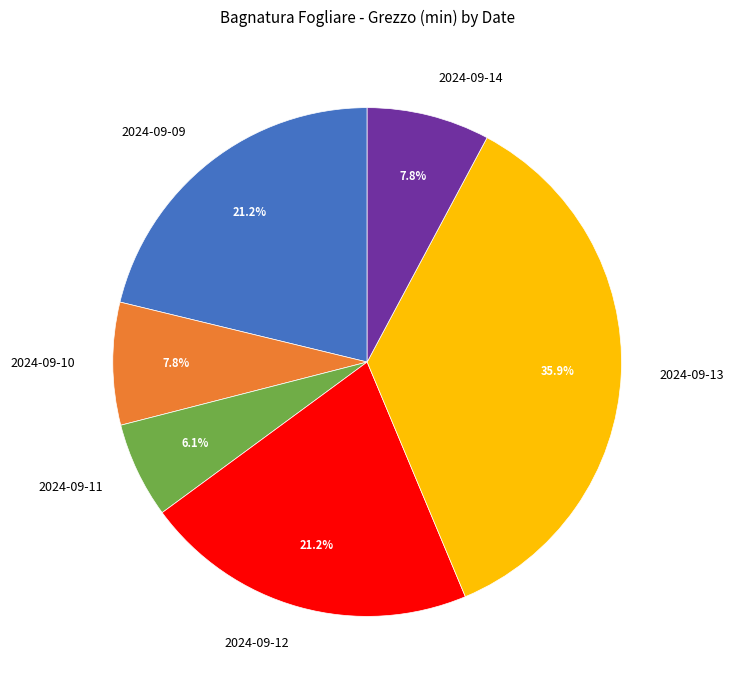

To the nearest percent, what is the difference between the 2024-09-13 and 2024-09-14 slice percentages?

28%